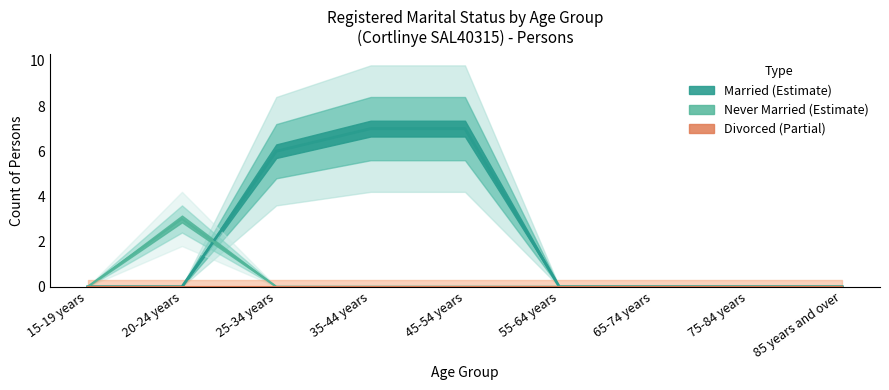

True or false: Married has a value of 4 at 65-74 years.

False